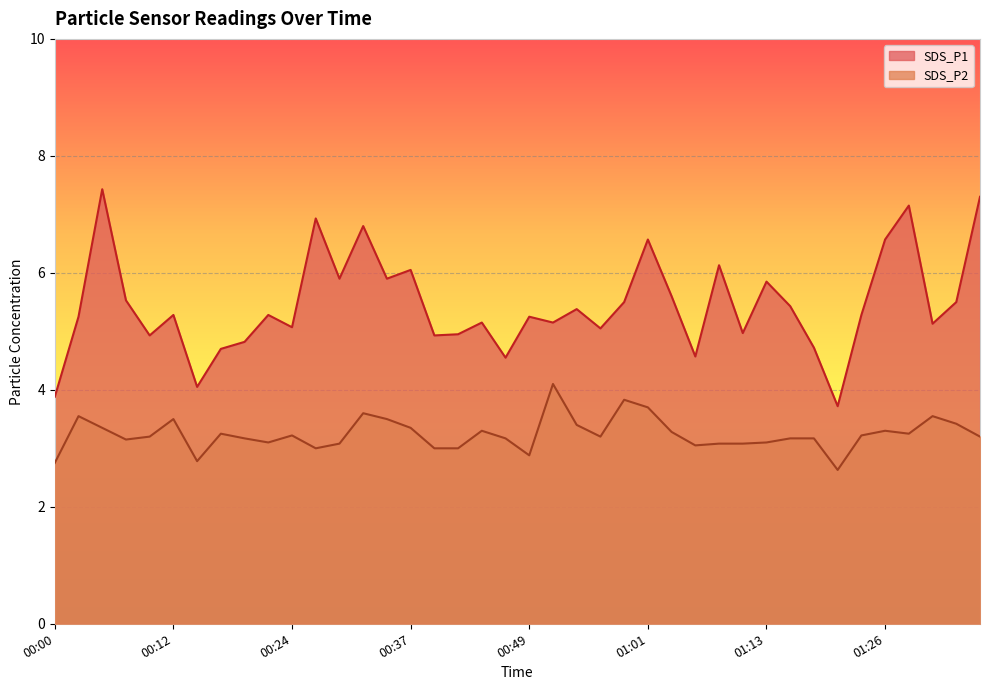

What is the total value across all series at 00:17?

8.0